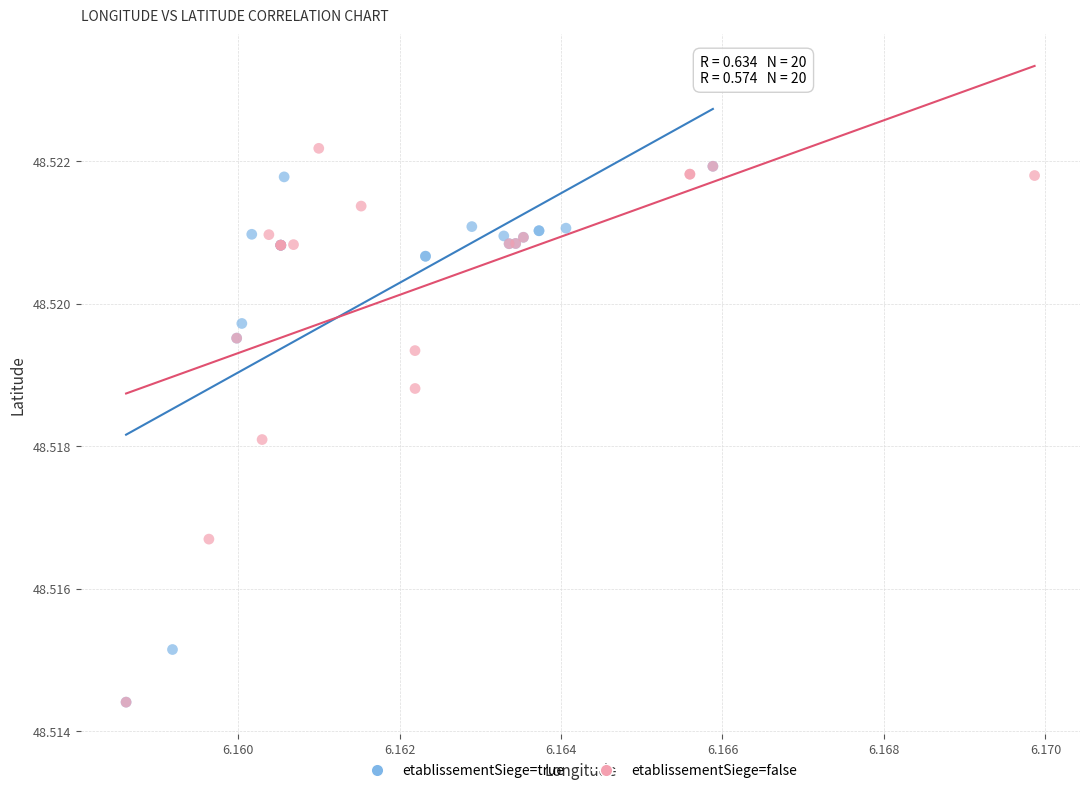

Which series reaches the maximum Y coordinate?

etablissementSiege=false